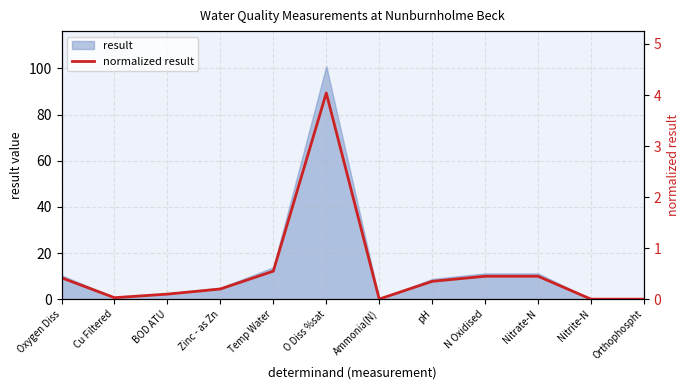

Does the chart have visible grid lines?

Yes